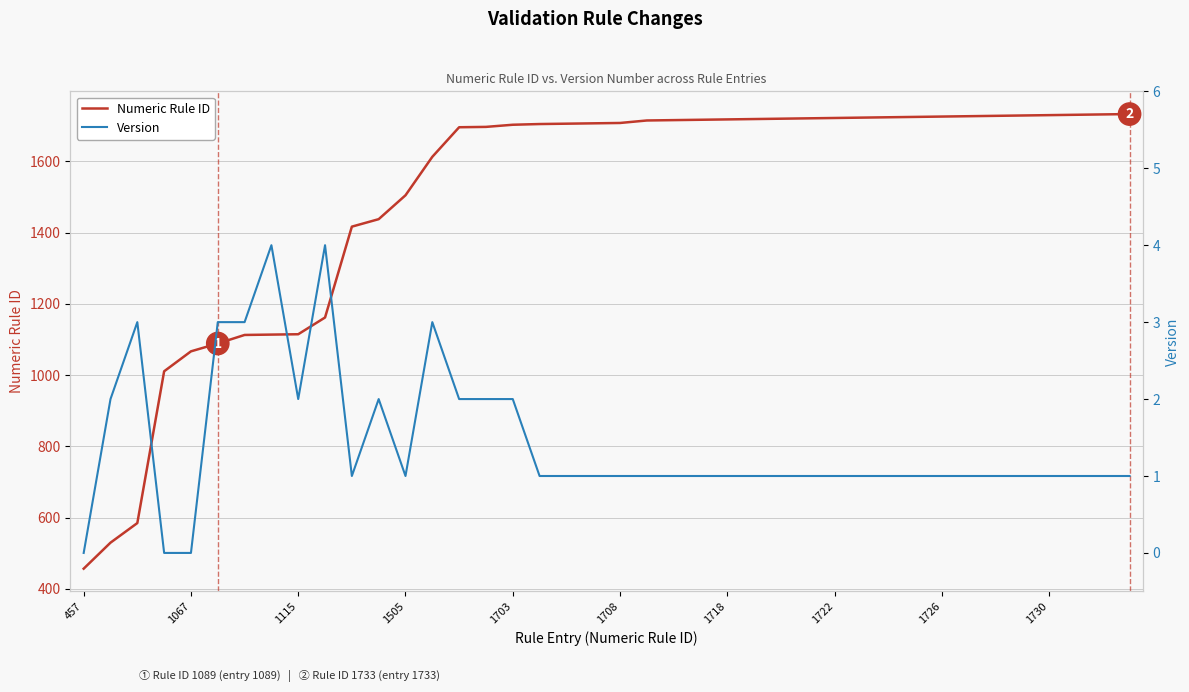

What is the highest value of the Numeric Rule ID series?

1733